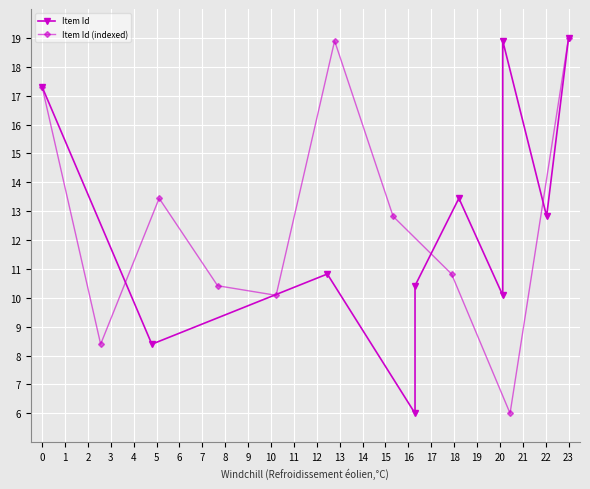

What is the lowest value of the Item Id series?

6.0